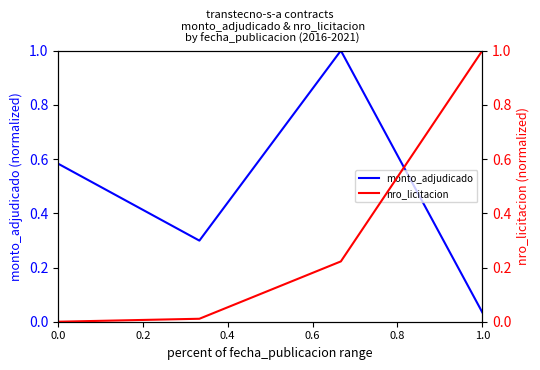

What is the value of the nro_licitacion point at the 4th from the left?

1.0